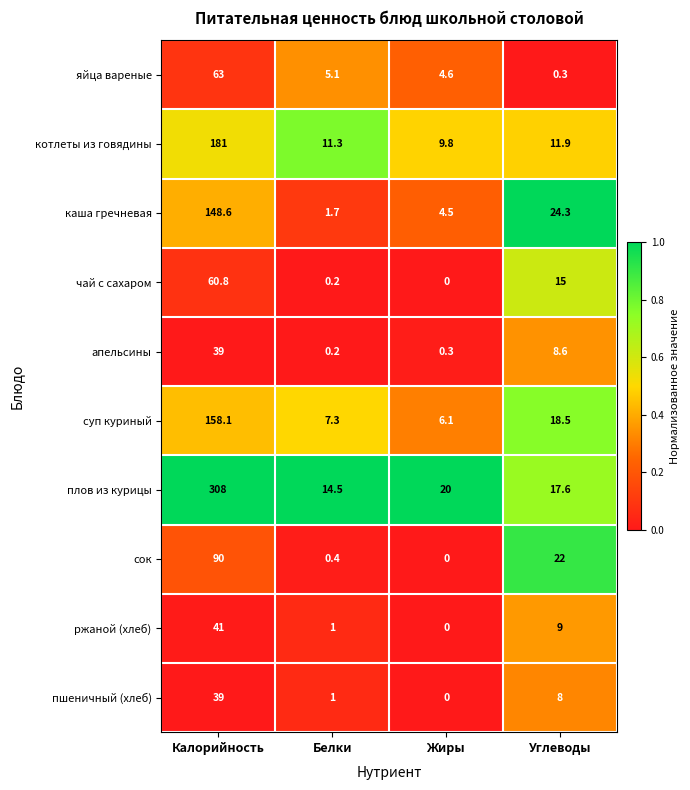

True or false: ржаной (хлеб) has a value of 0.0 at Жиры.

True